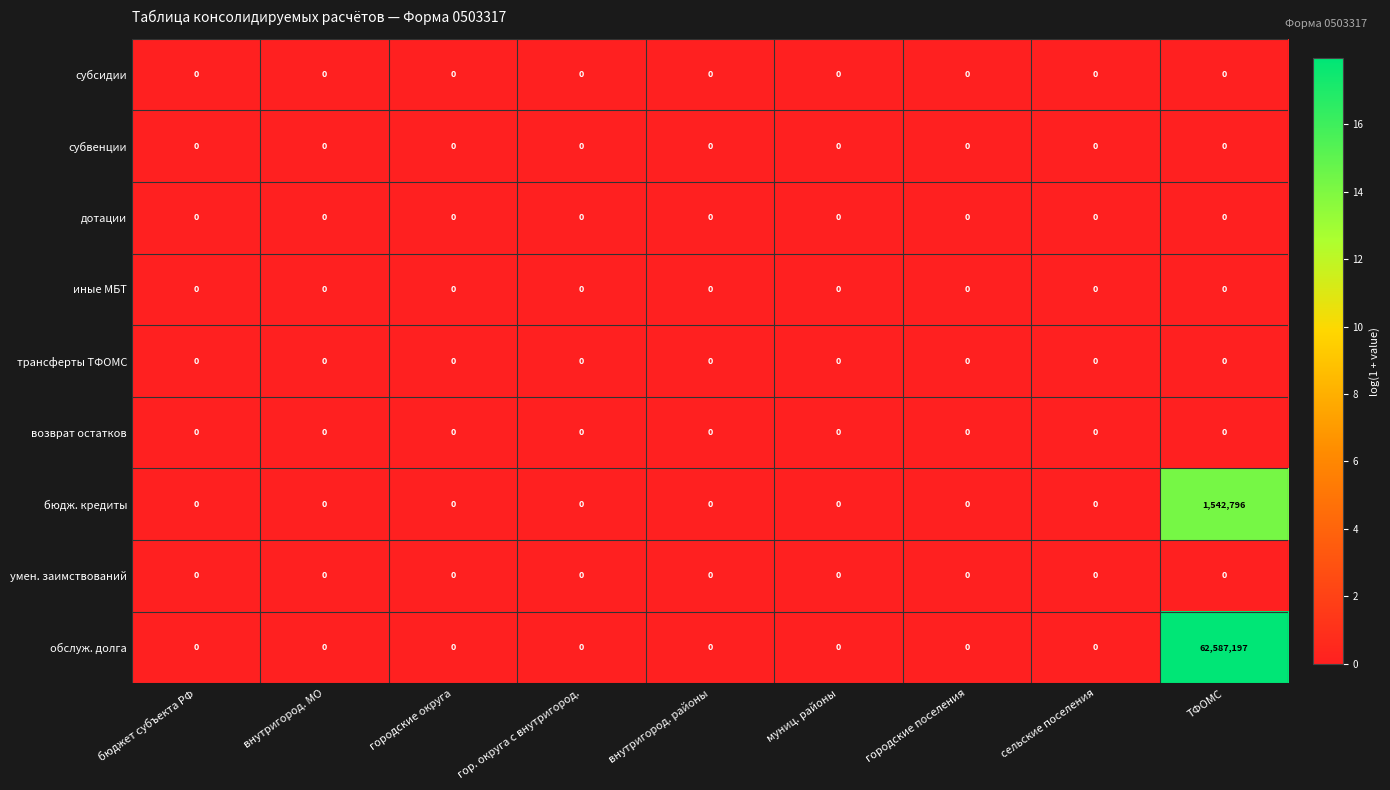

What is the difference between the maximum and minimum values in the бюдж. кредиты series?

1542796